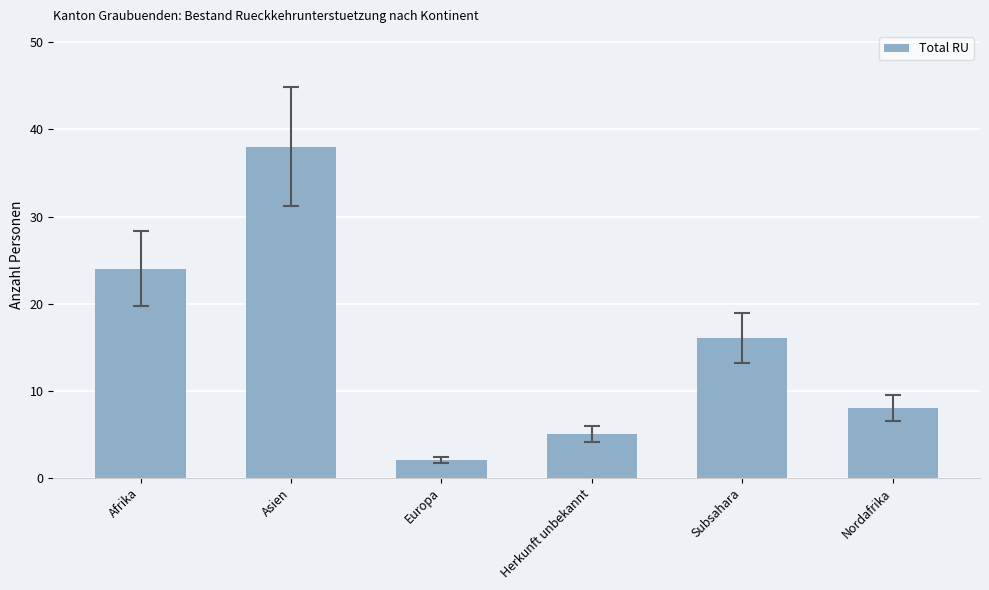

What is the approximate value at Europa?

2